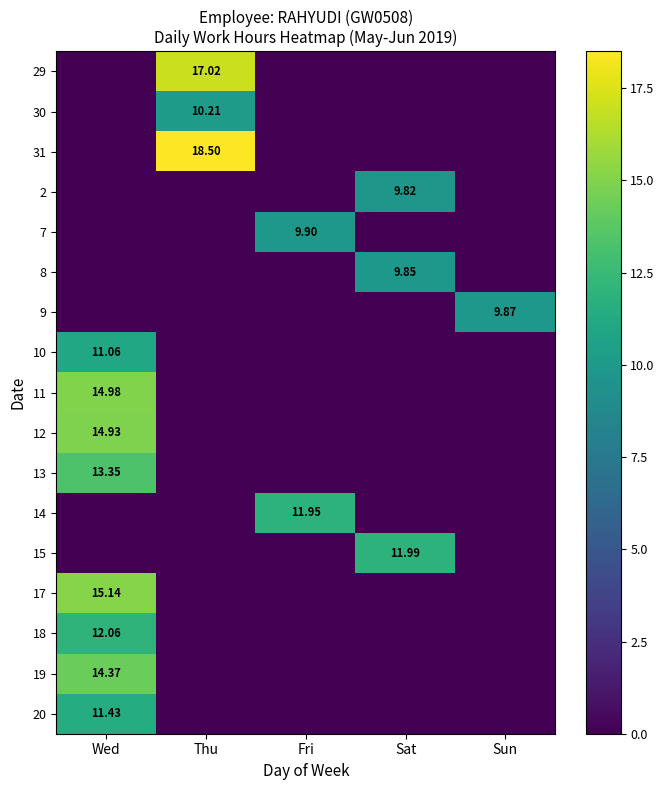

At which label does 31 reach its minimum?

Wed